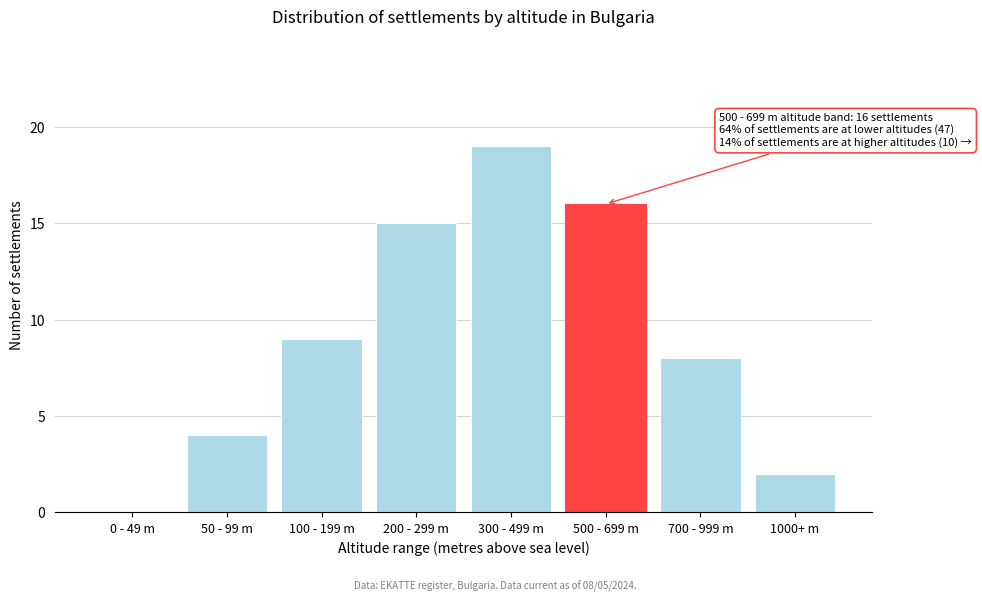

Reading left to right, what are all the values shown in this chart?

0 - 49 m=0	50 - 99 m=4	100 - 199 m=9	200 - 299 m=15	300 - 499 m=19	500 - 699 m=16	700 - 999 m=8	1000+ m=2